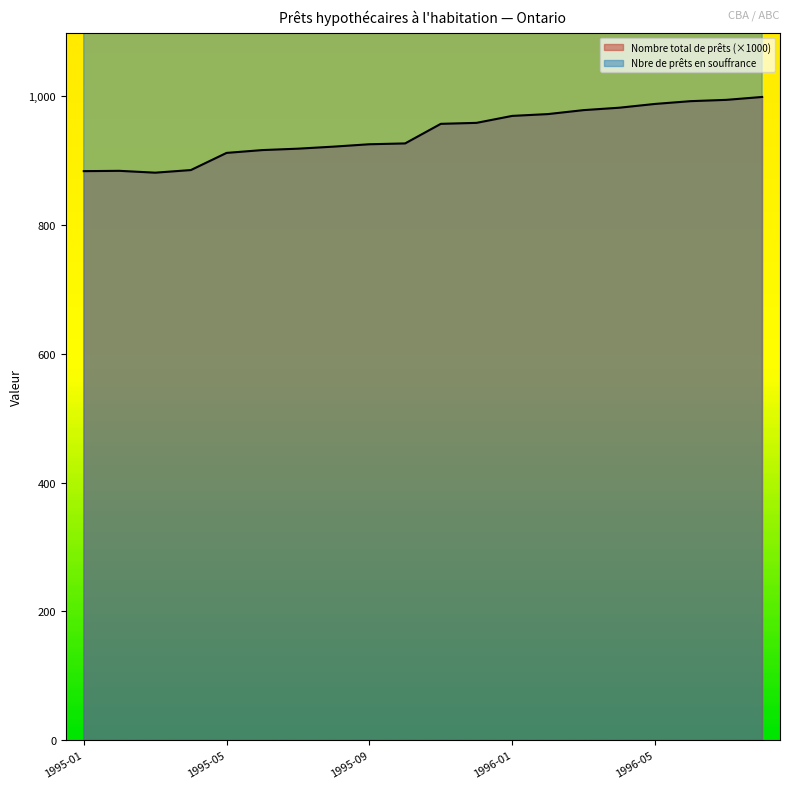

Which series changed the most between 1995-01 and 1995-10?

Nbre de prêts hypothécaires en souffrance